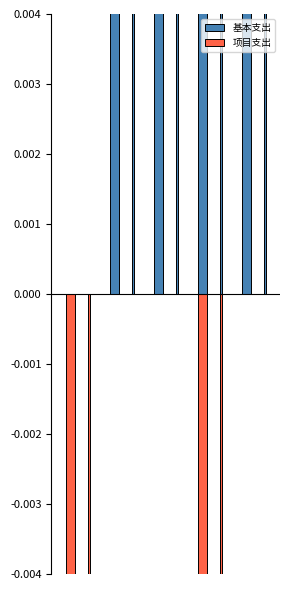

Which series has the largest total across all categories?

基本支出